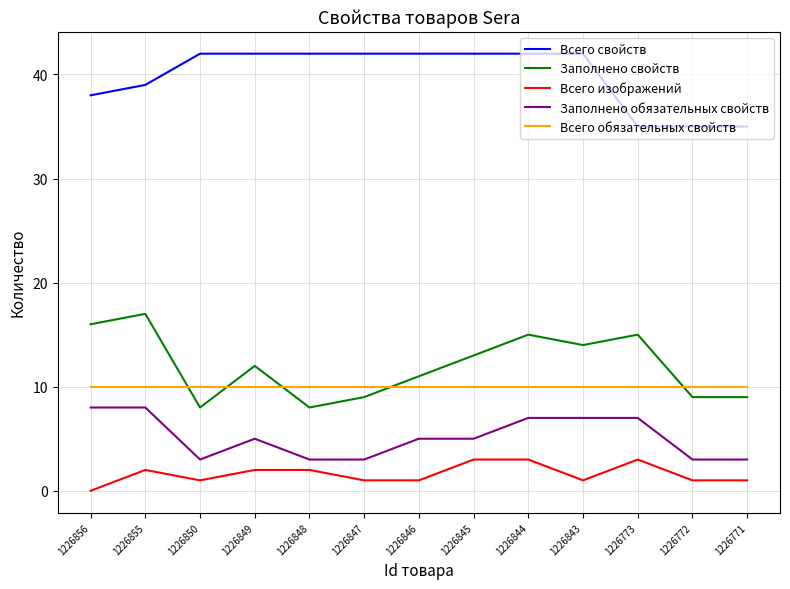

At how many categories does at least one series exceed 33?

13